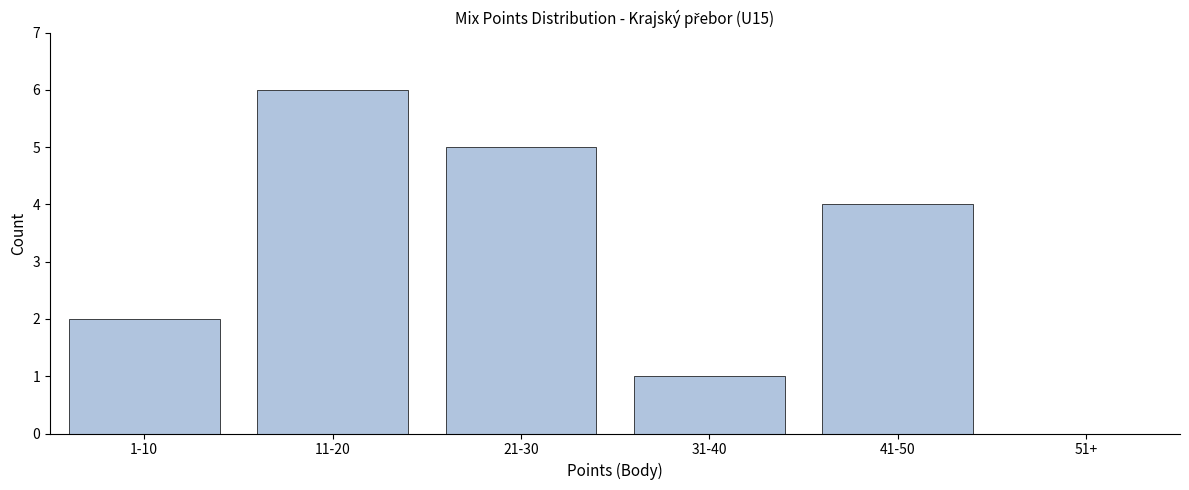

Reading right to left, transcribe all the data shown in this chart.

51+=0	41-50=4	31-40=1	21-30=5	11-20=6	1-10=2